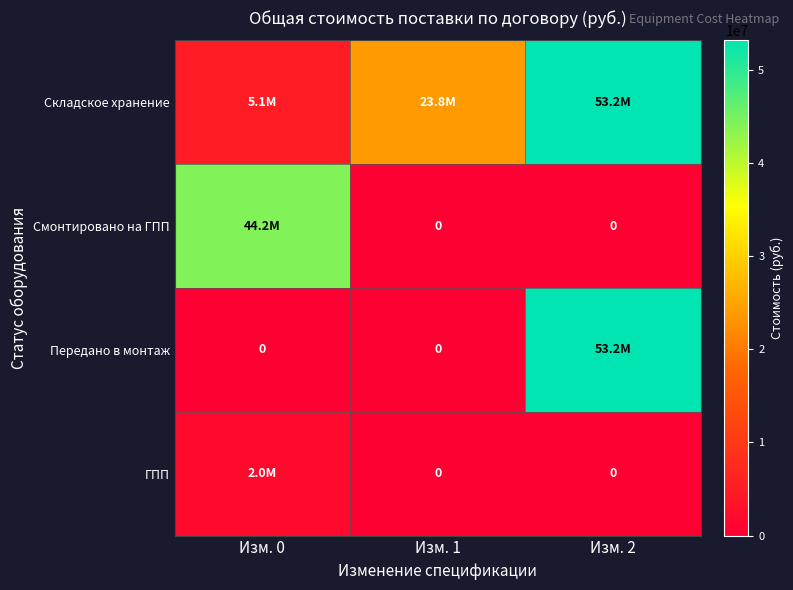

Between Изм. 2 and Изм. 1, which is larger?

Изм. 2